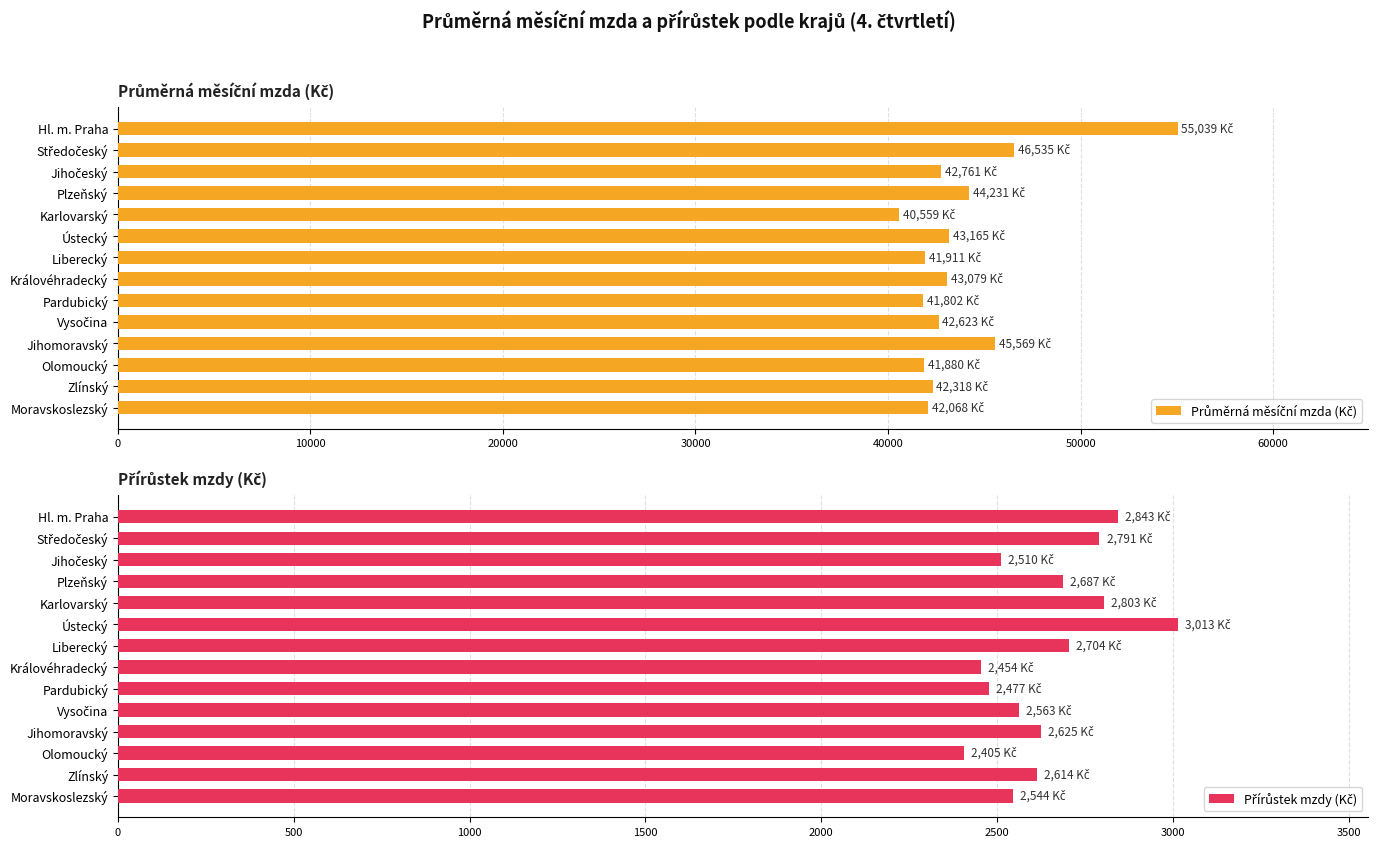

What is the difference between the second highest and minimum values in the Průměrná měsíční mzda (Kč) series?

5976